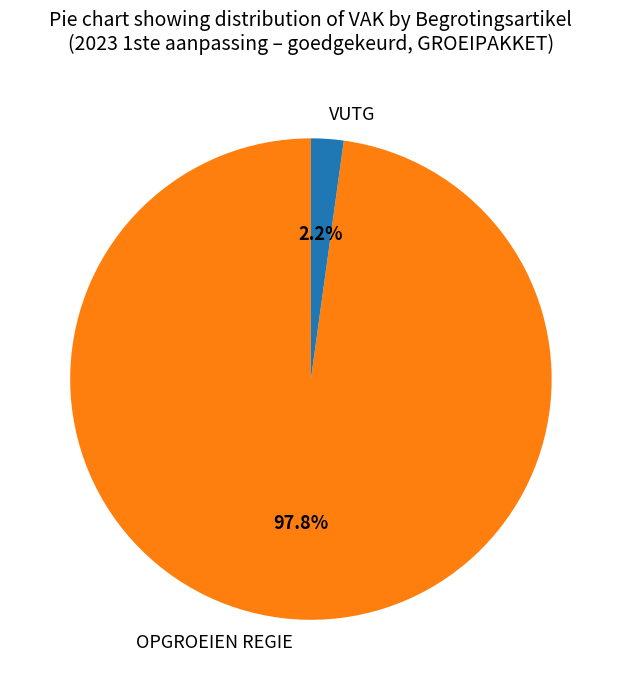

Rank the categories by value from highest to lowest.

OPGROEIEN REGIE, VUTG